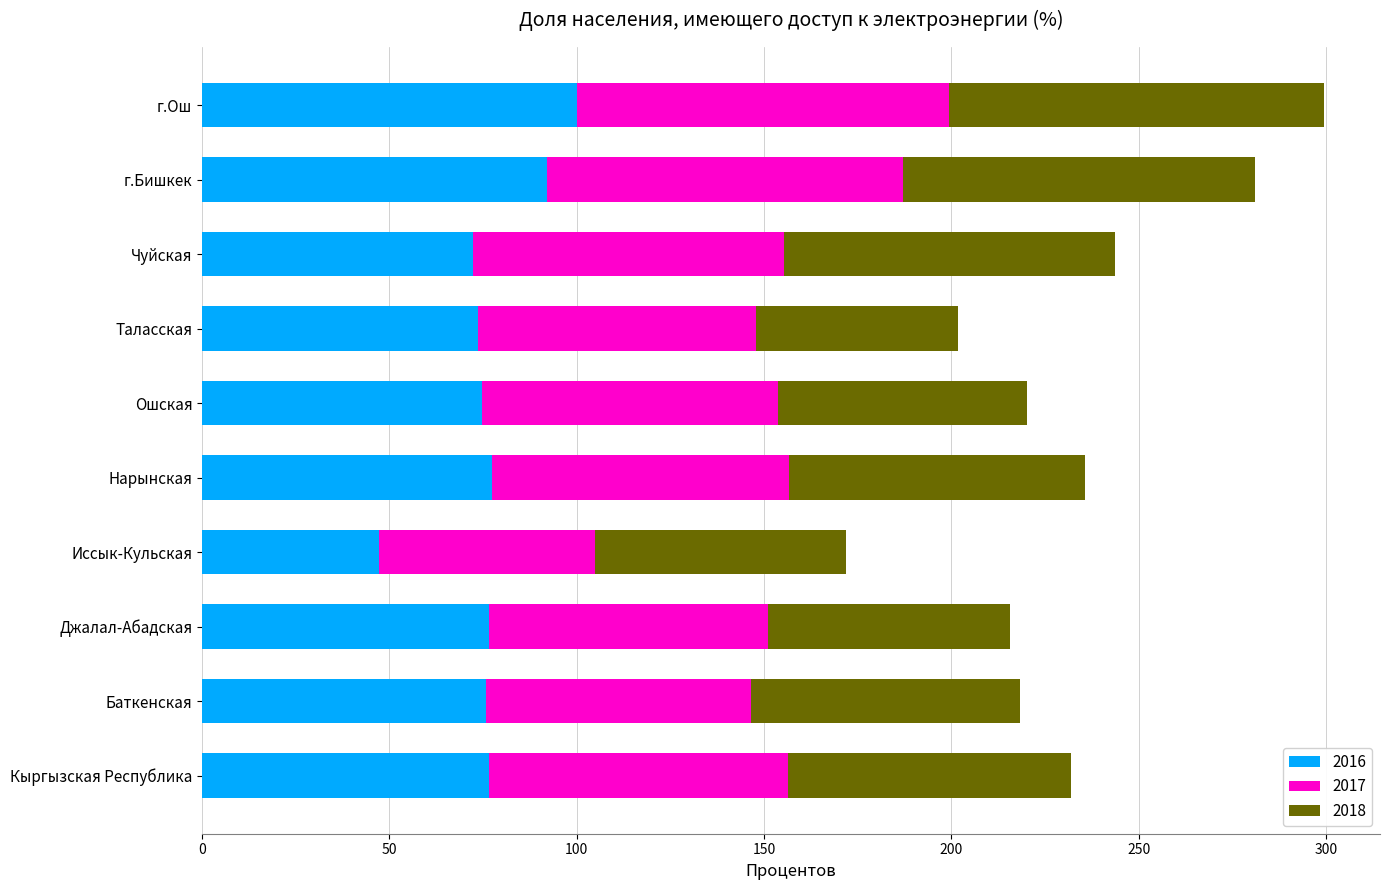

What is the total value across all series at Таласская?

201.8